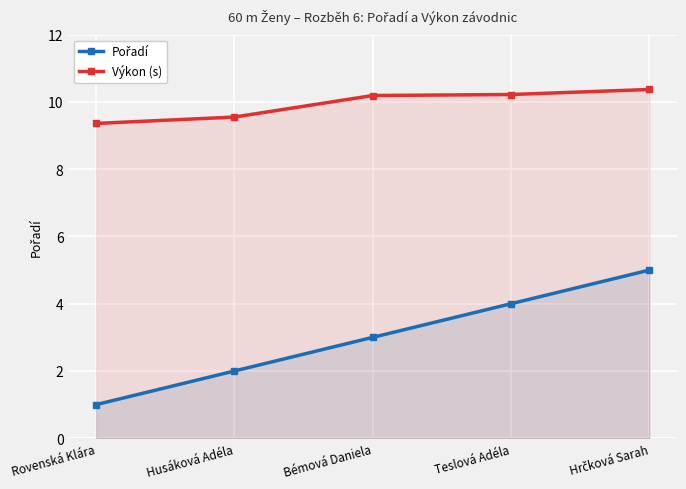

How many data points does each series have?

5